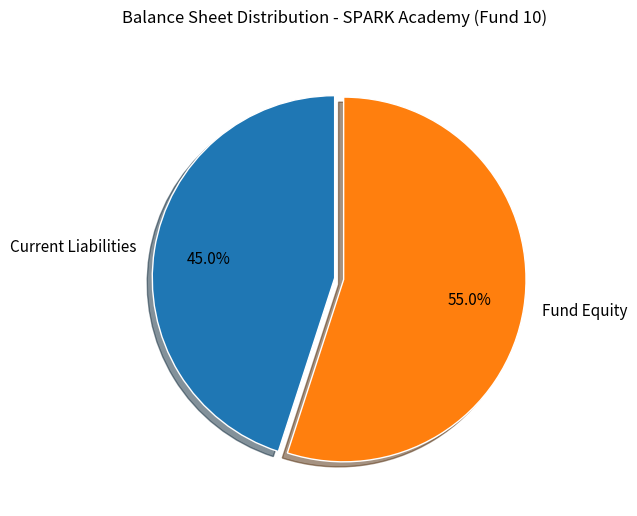

Combined, what portion of the pie is Fund Equity and Current Liabilities?

100.0%